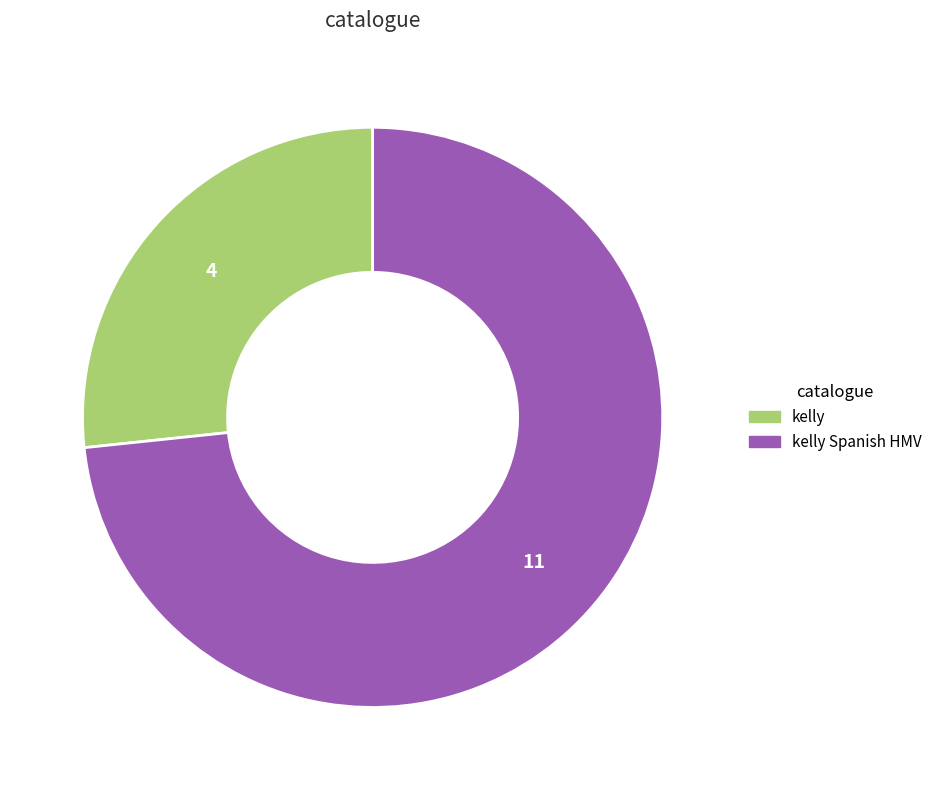

Is there any slice that represents more than half of the pie?

Yes